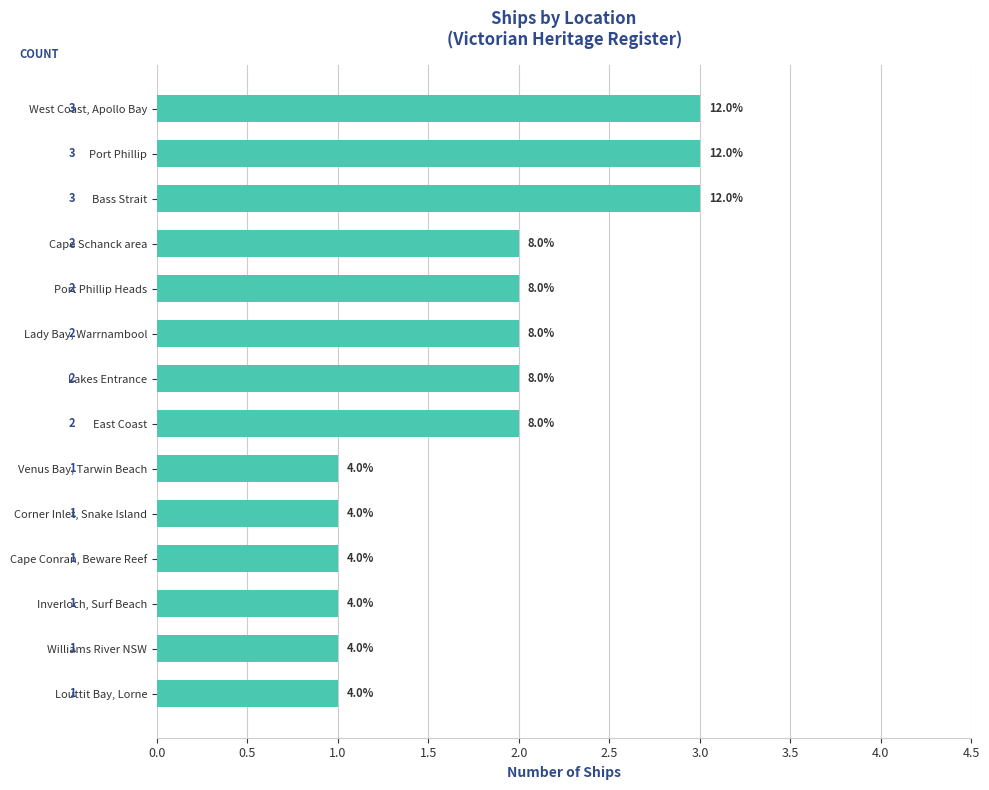

Does the chart contain any negative values?

No